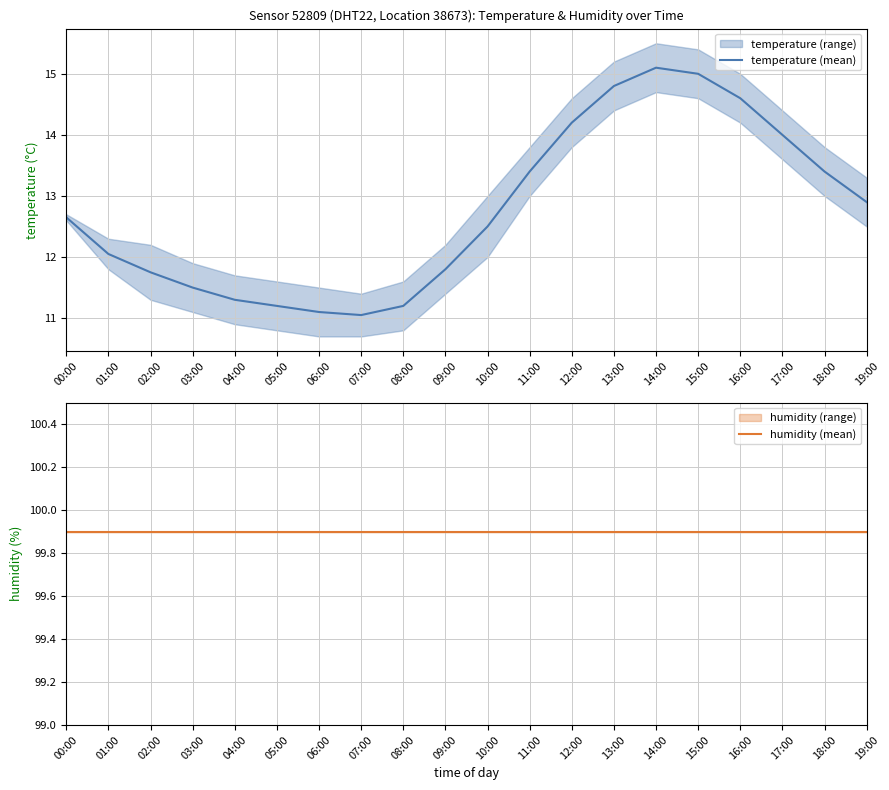

List the series in order of their overall mean, highest first.

humidity (mean), temperature (mean)